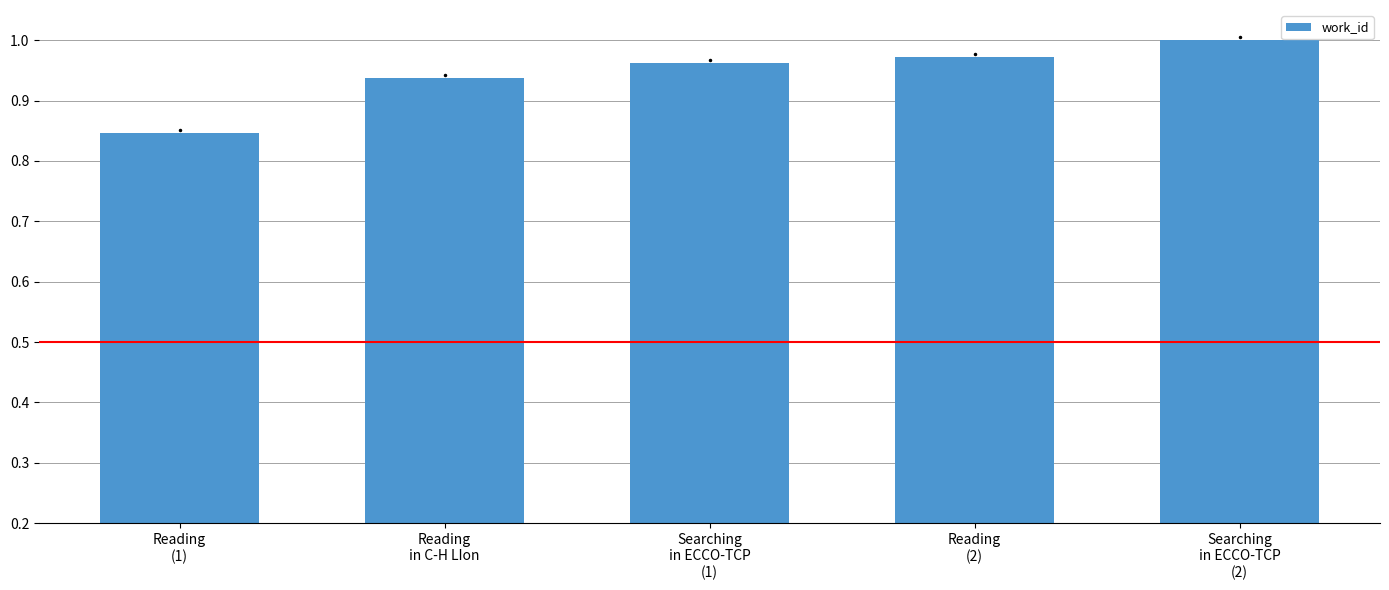

Which category has the highest value across all series?

Searching
in ECCO-TCP
(2)